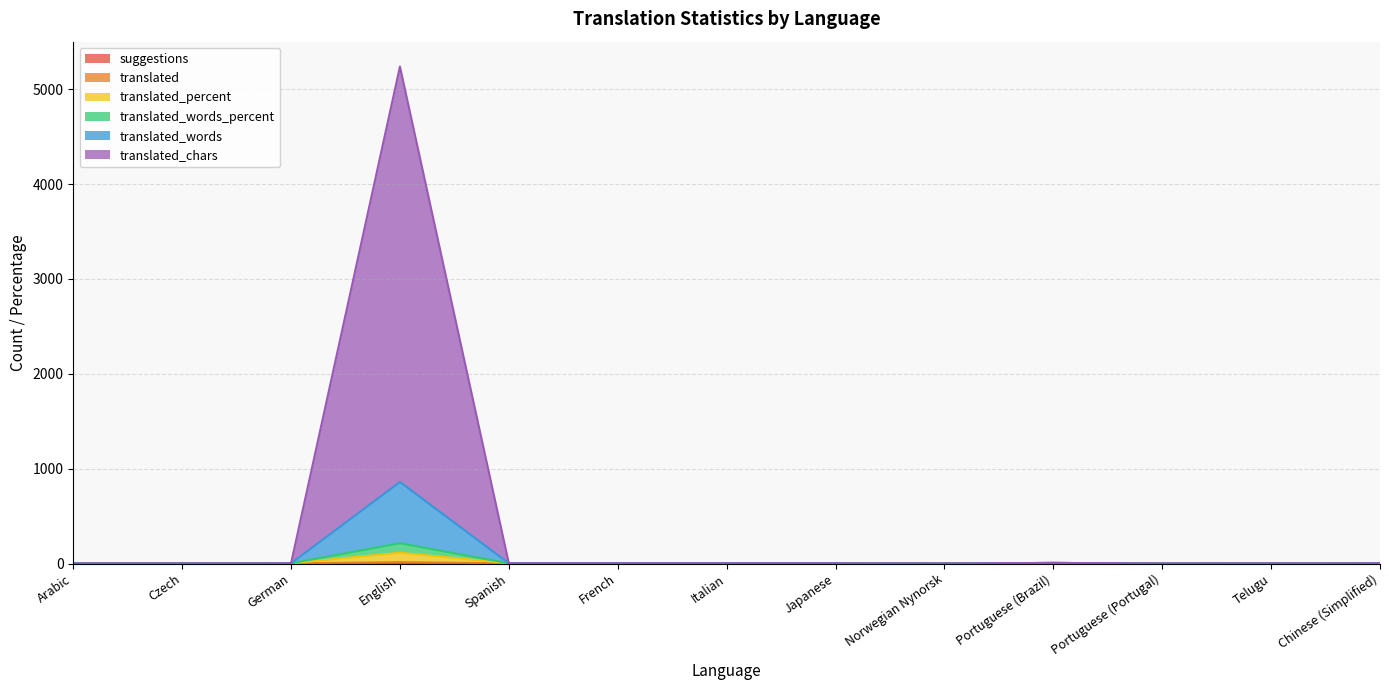

Between Spanish and Portuguese (Brazil), which is larger?

Portuguese (Brazil)